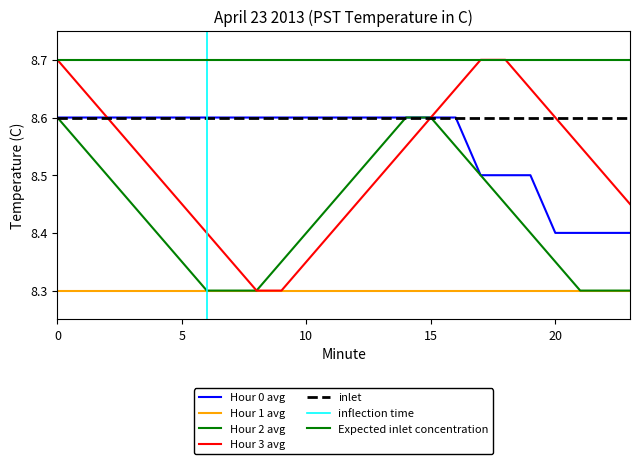

Which series changed the most between 2 and 20?

Hour 0 avg